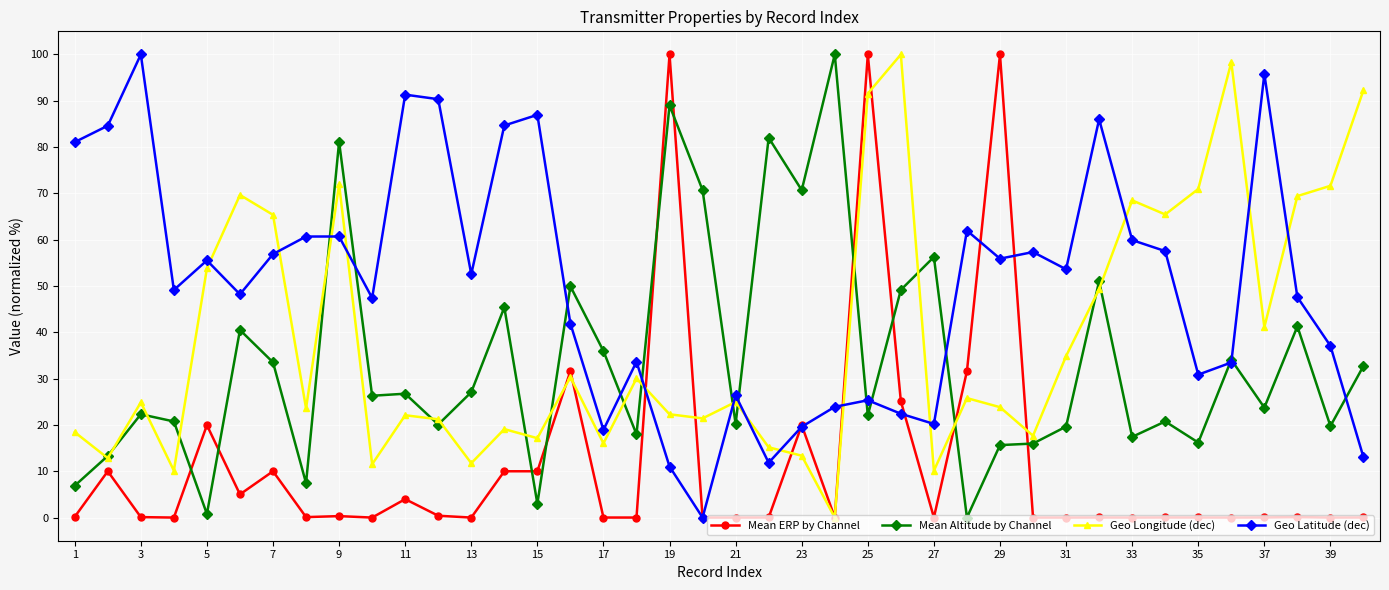

At how many categories does at least one series exceed 75?

18